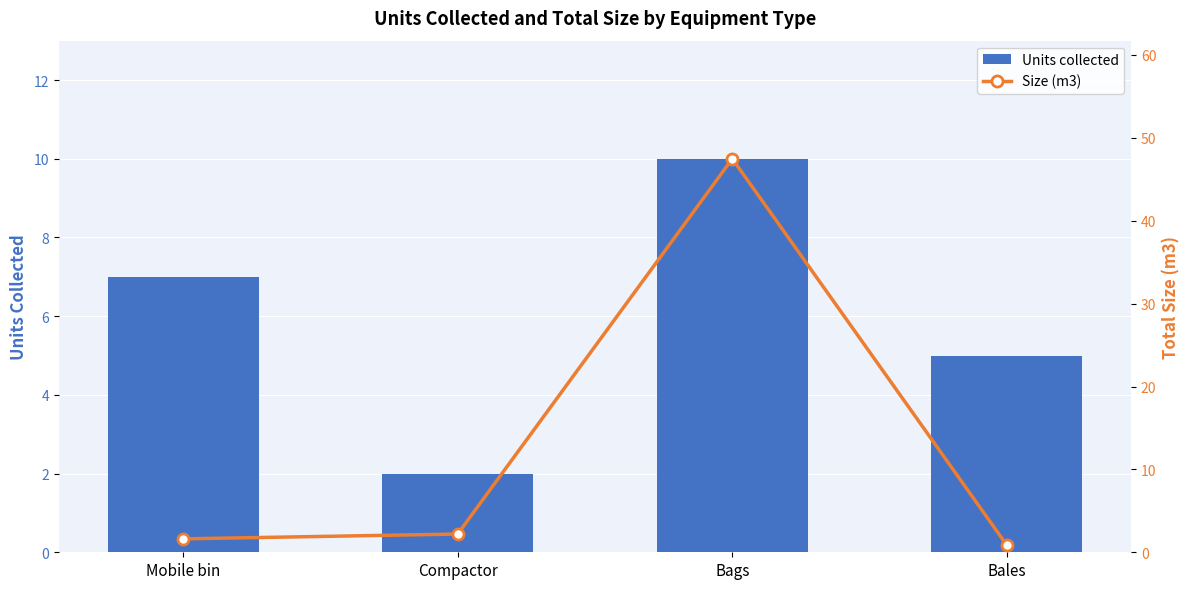

The Size (m3) series shows 2.2 at Compactor. True or false?

True